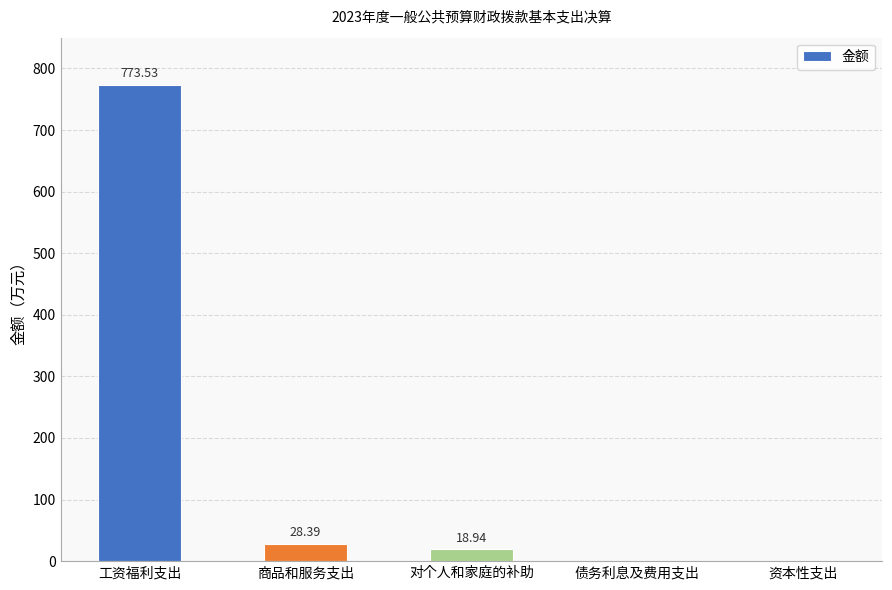

Which label corresponds to the largest value in the chart?

工资福利支出